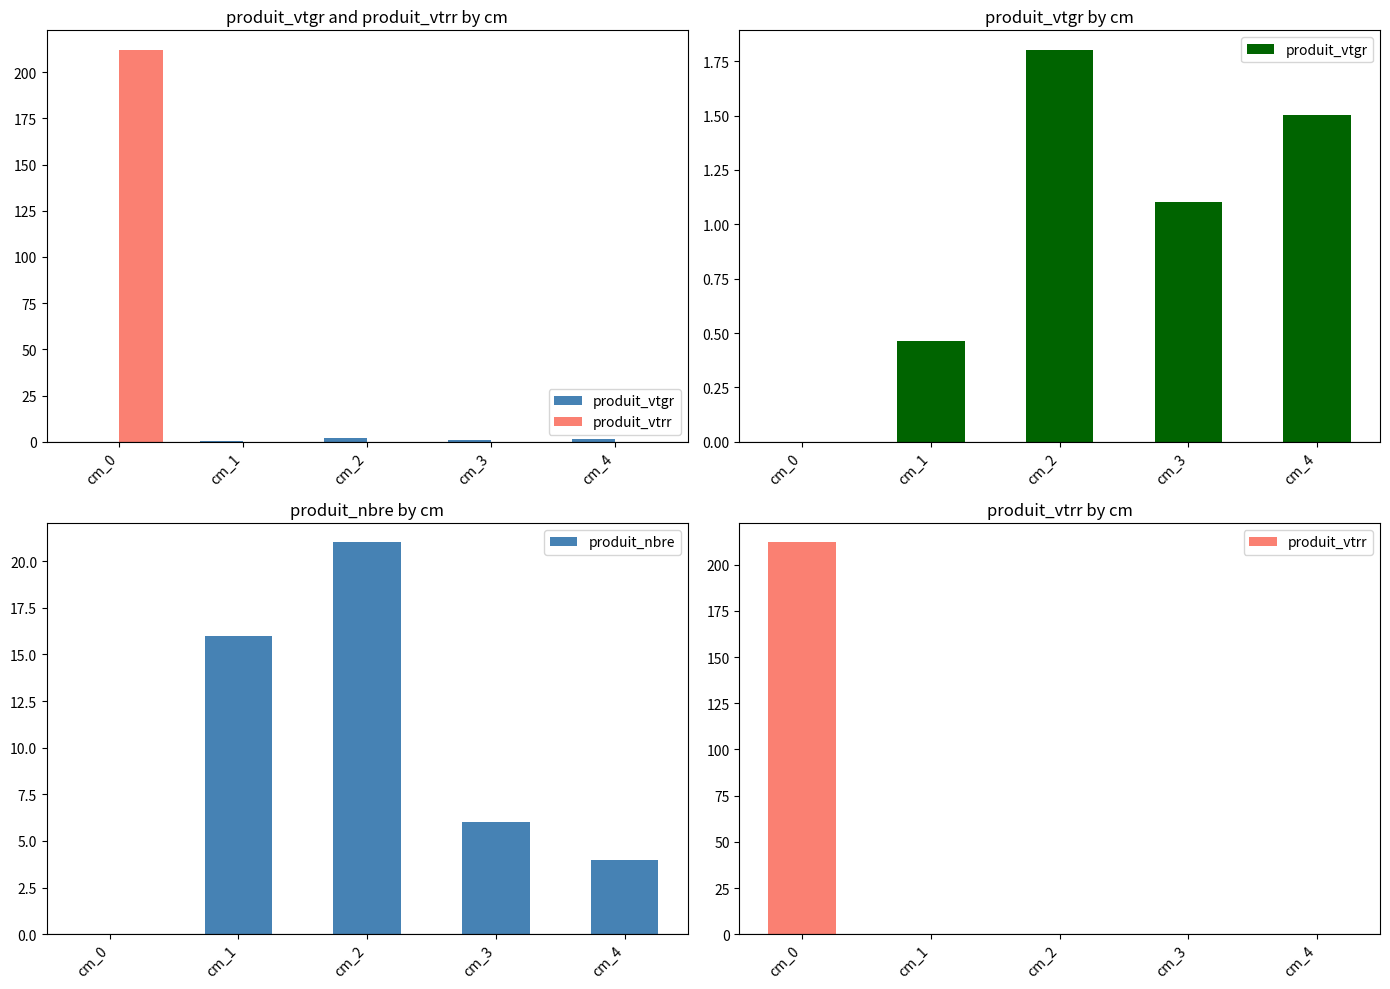

At which category is the sum across all series the highest?

cm_0